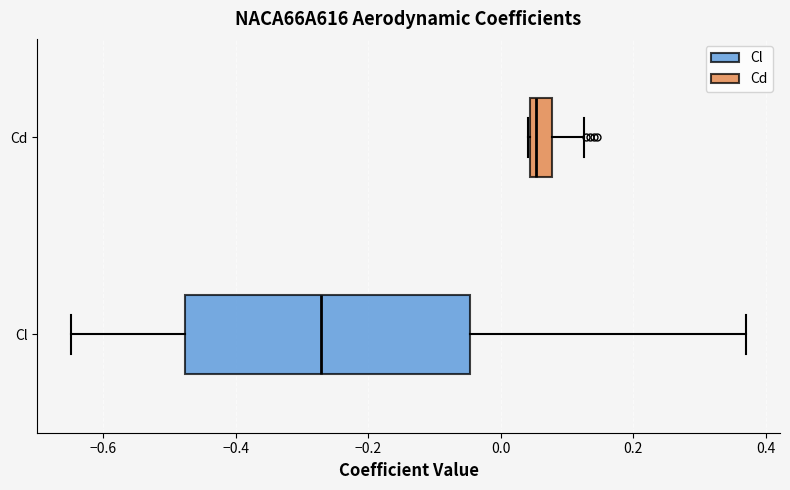

Reading bottom to top, transcribe this box plot: for each box, give where its median line is, the range the box spans, and where its two whiskers end, as read against the x-axis. The values are not printed on the chart, so give them approximately, as read against the axis.

Cl: median -0.28, box -0.48 to -0.04, whiskers -0.64 to 0.38
Cd: median 0.06, box 0.04 to 0.08, whiskers 0.04 to 0.12